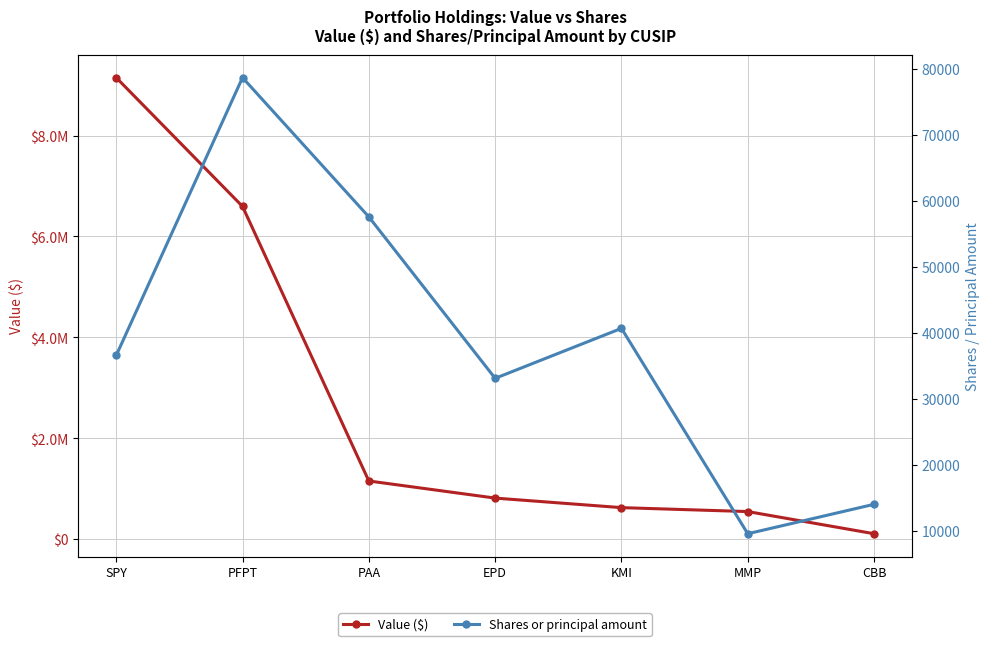

Where is the first local maximum for Shares or principal amount?

PFPT